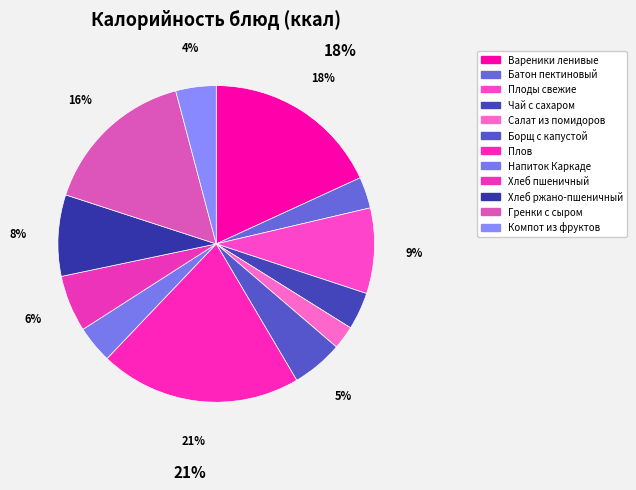

Combined, what portion of the pie is Хлеб пшеничный and Борщ с капустой?

11.0%